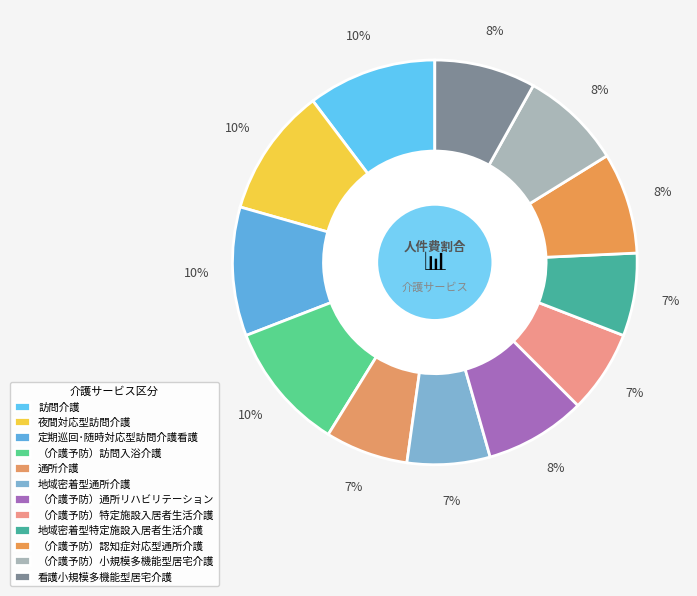

How many segments does this pie chart have?

12